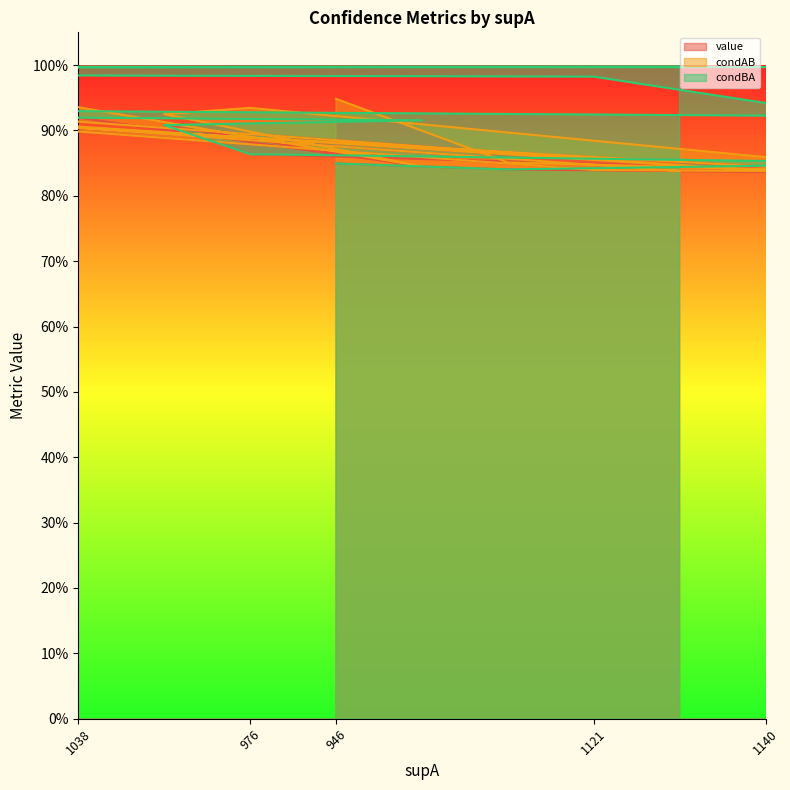

Reading left to right, list all the values displayed in this chart.

value: 0.9	0.9	0.9	0.9	0.9	0.9	0.9	0.8	0.8	0.8	0.8	0.8	0.8	0.8	0.8
condAB: 0.9	0.9	0.9	0.9	0.9	0.9	0.9	0.9	0.8	0.9	0.8	0.8	0.8	0.8	0.8
condBA: 0.9	1.0	1.0	1.0	0.9	0.9	0.9	0.8	0.9	0.8	1.0	1.0	1.0	0.9	0.8